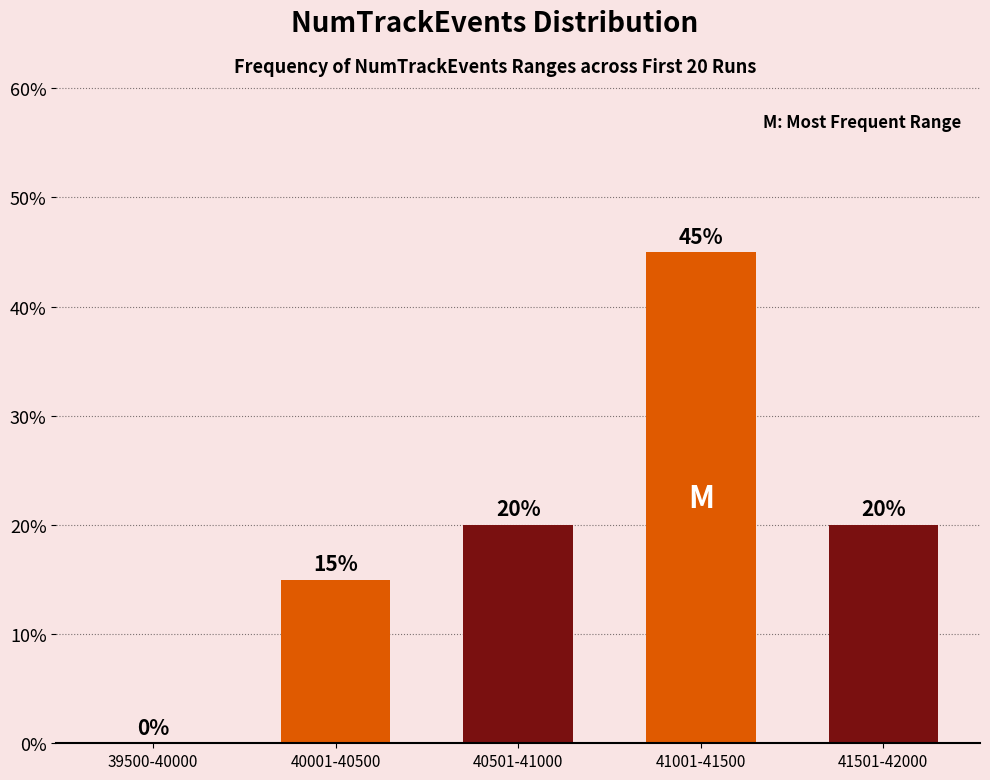

How many categories are shown in the chart?

5